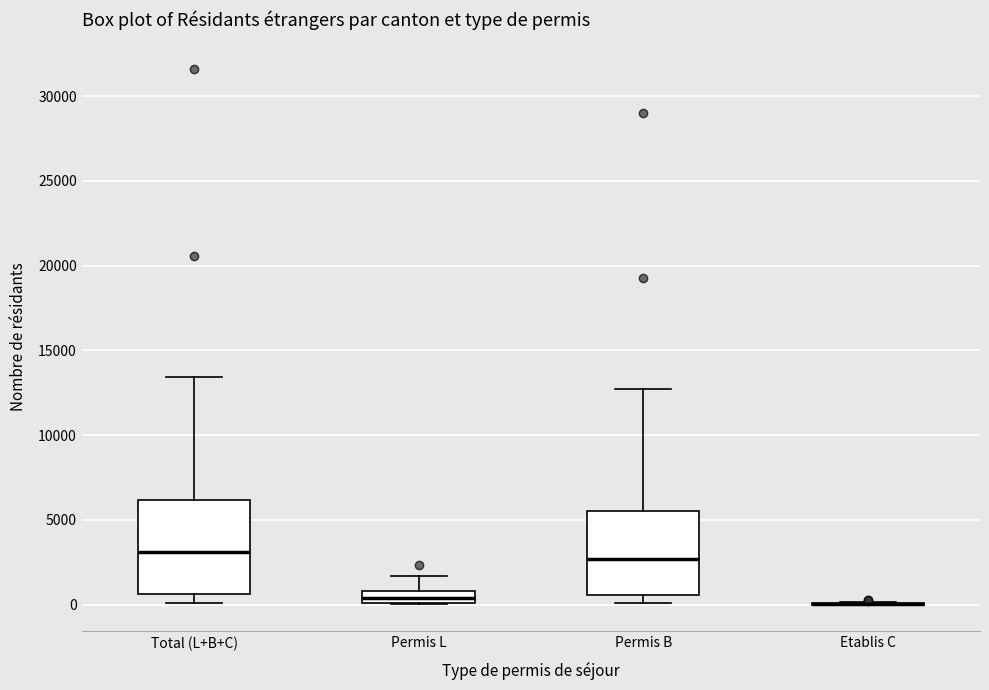

Comparing the boxes themselves (not the whiskers), which one is the tallest?

Total (L+B+C)